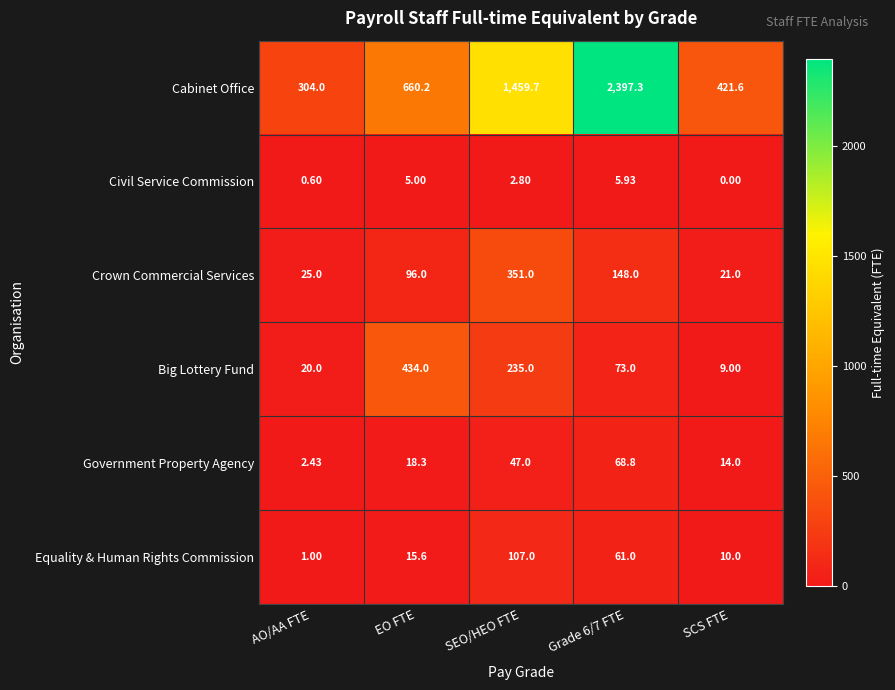

At which category does the chart reach its minimum across all series?

SCS FTE